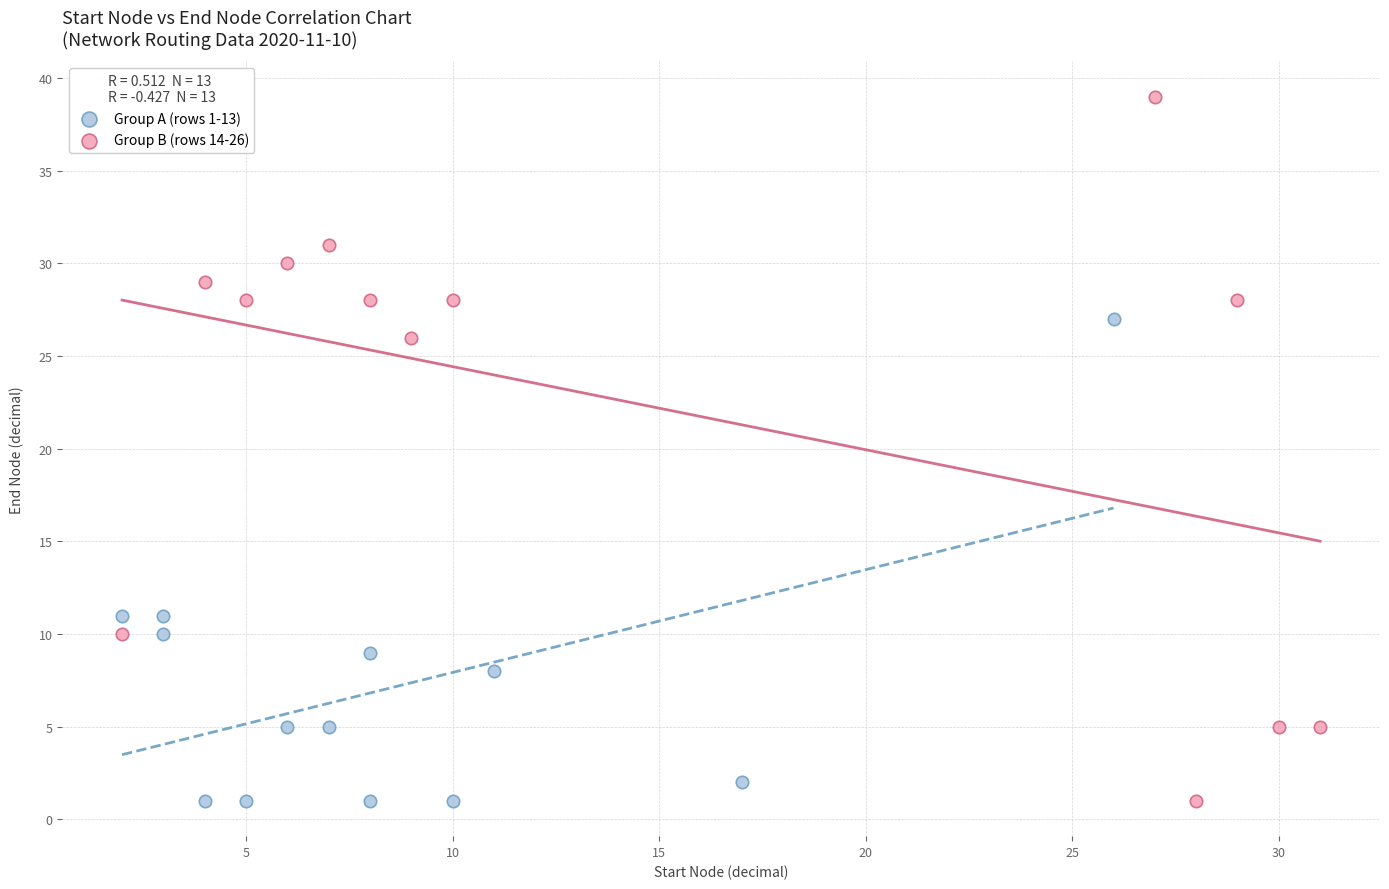

Which series contains the highest Y value?

Group B (rows 14-26)